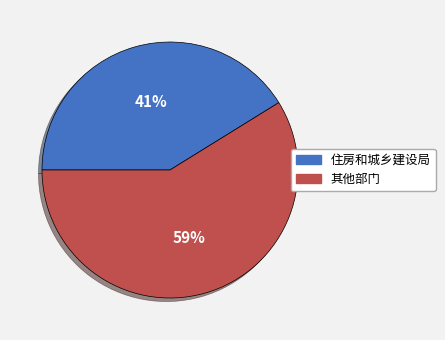

To the nearest percent, what is the average slice percentage?

50%